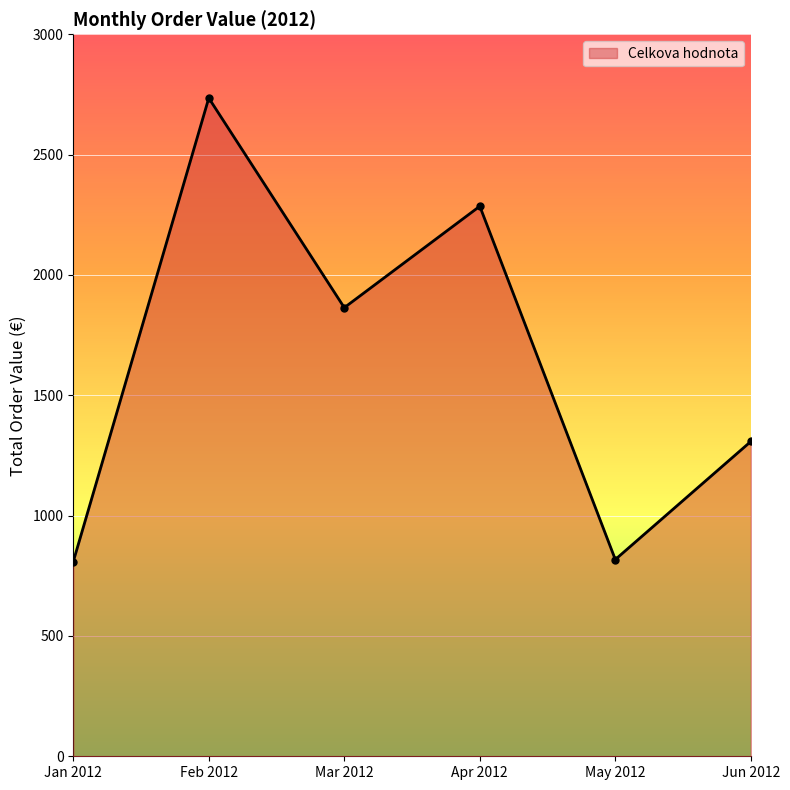

How many points are lower than both their immediate neighbors (excluding endpoints)?

2